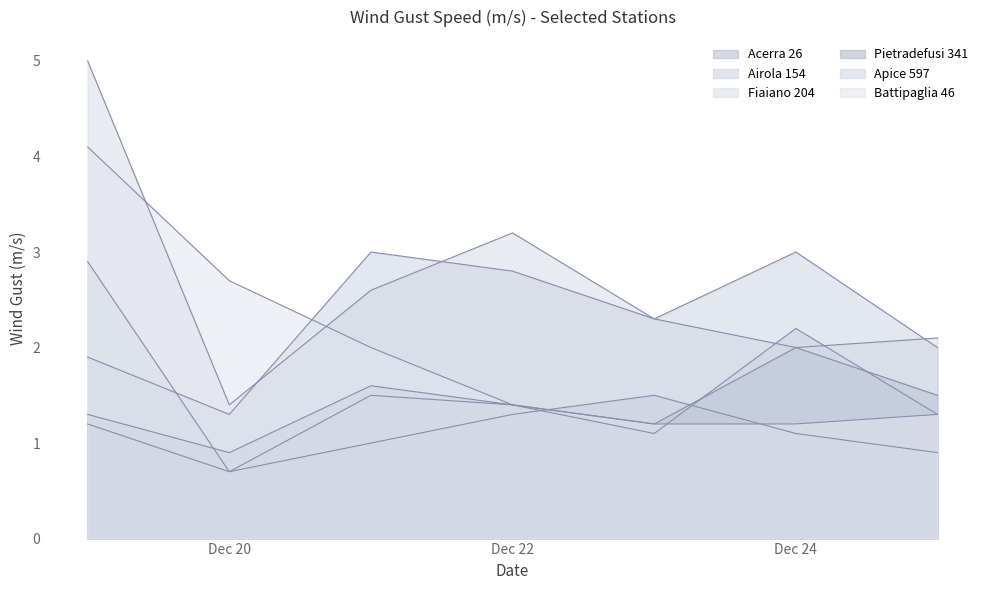

How many values in the Fiaiano 204 series exceed 2?

5